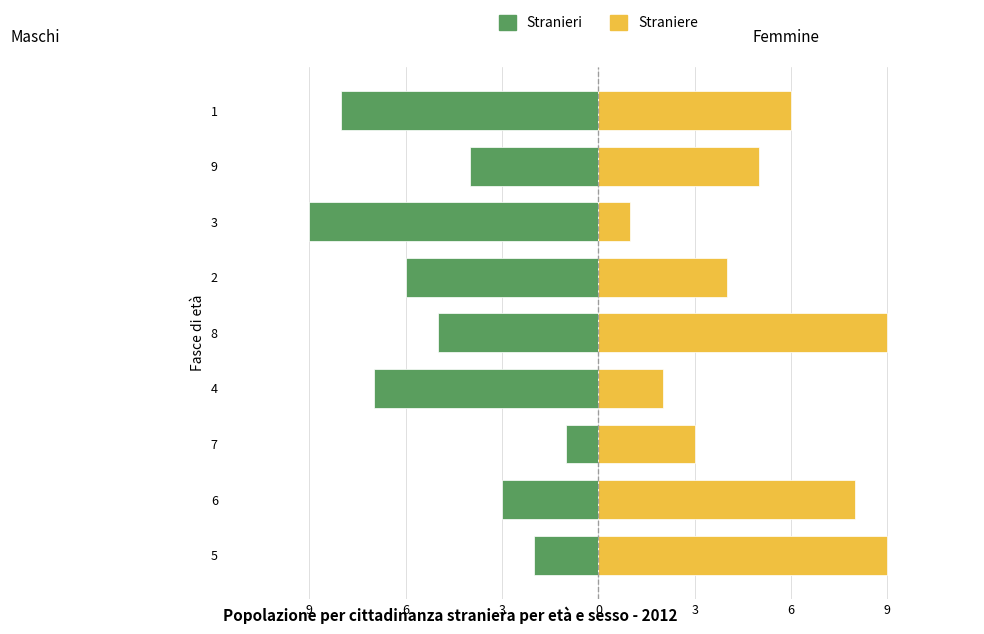

What is the difference between the maximum and minimum values in the Stranieri series?

8